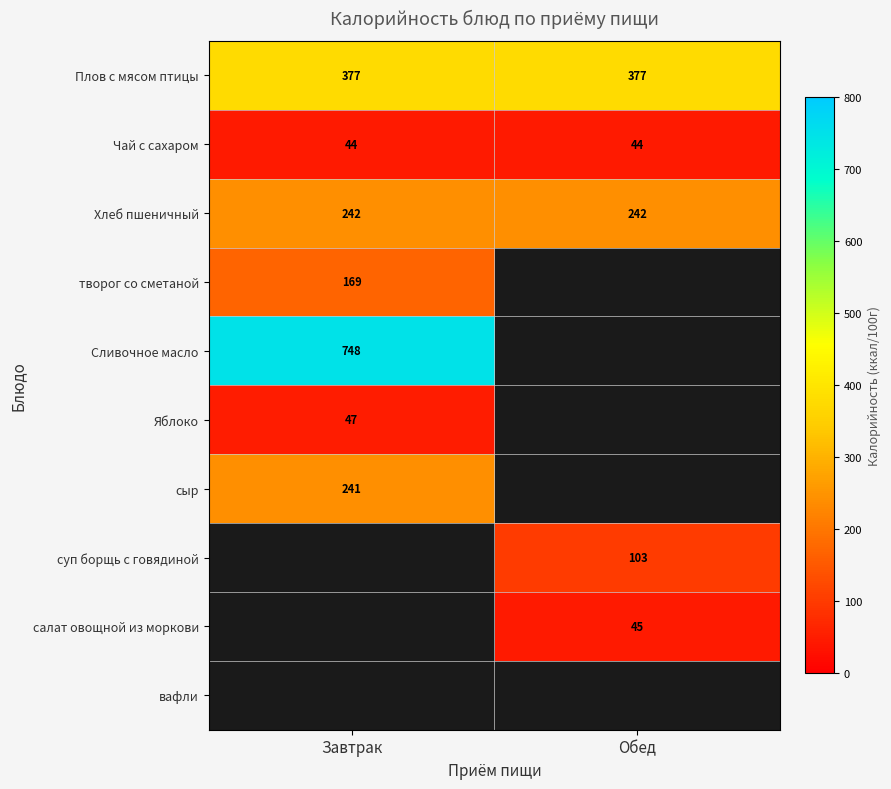

At how many categories does at least one series exceed 539?

1